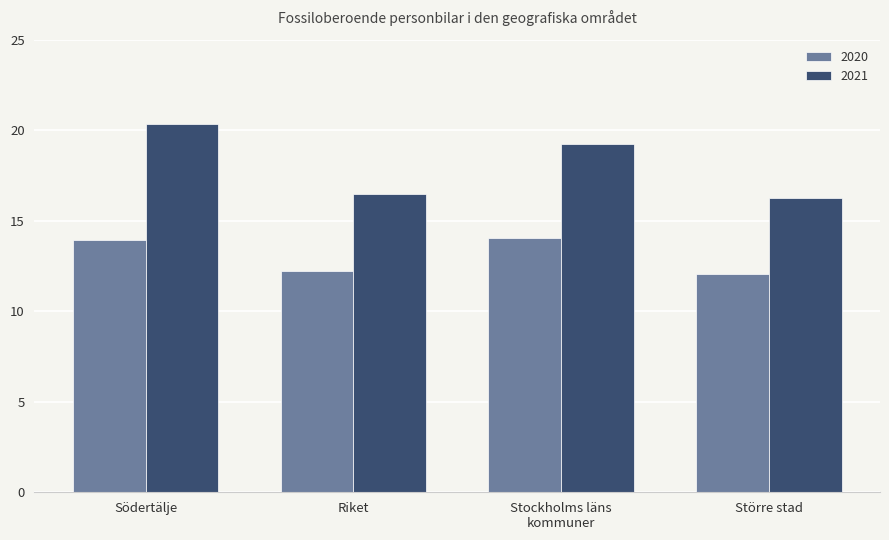

How many values in the 2020 series exceed 13?

2